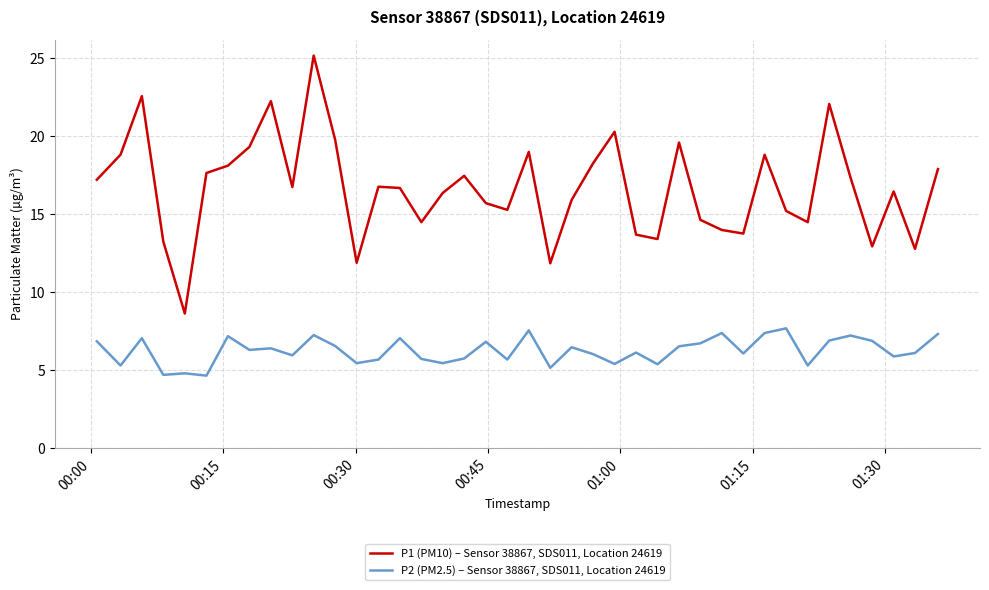

Which series has the widest spread of values?

P1 (PM10) – Sensor 38867, SDS011, Location 24619